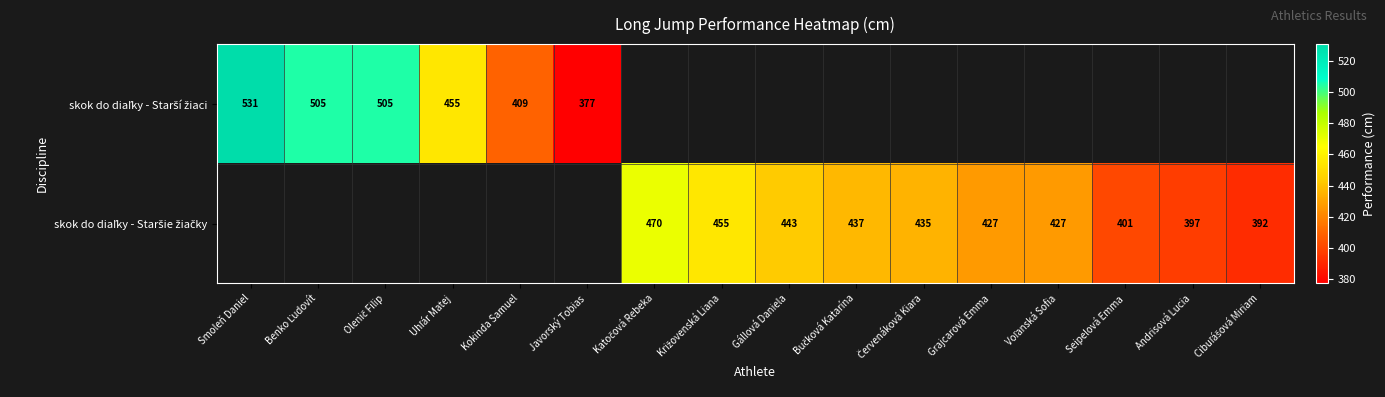

The skok do diaľky - Staršie žiačky series shows 85.6 at Seipelová Emma. True or false?

False